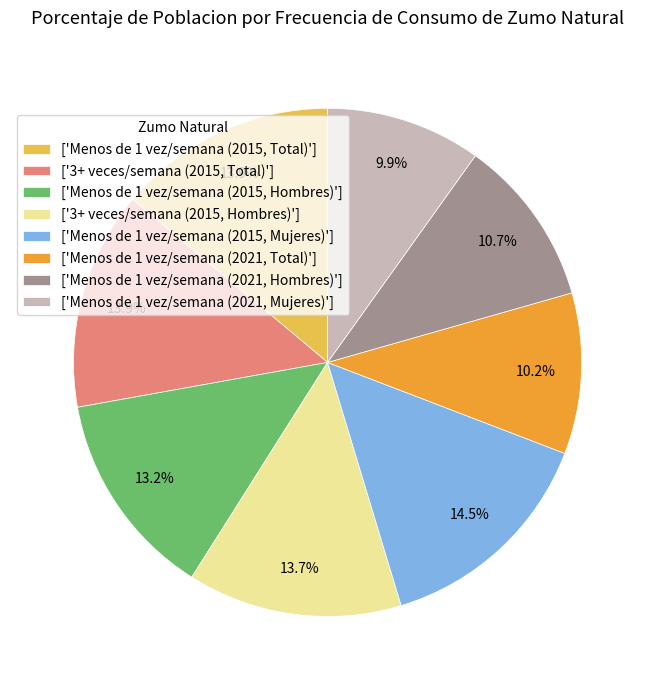

Do ['Menos de 1 vez/semana (2021, Mujeres)'] and ['3+ veces/semana (2015, Total)'] together represent more than half of the pie?

No